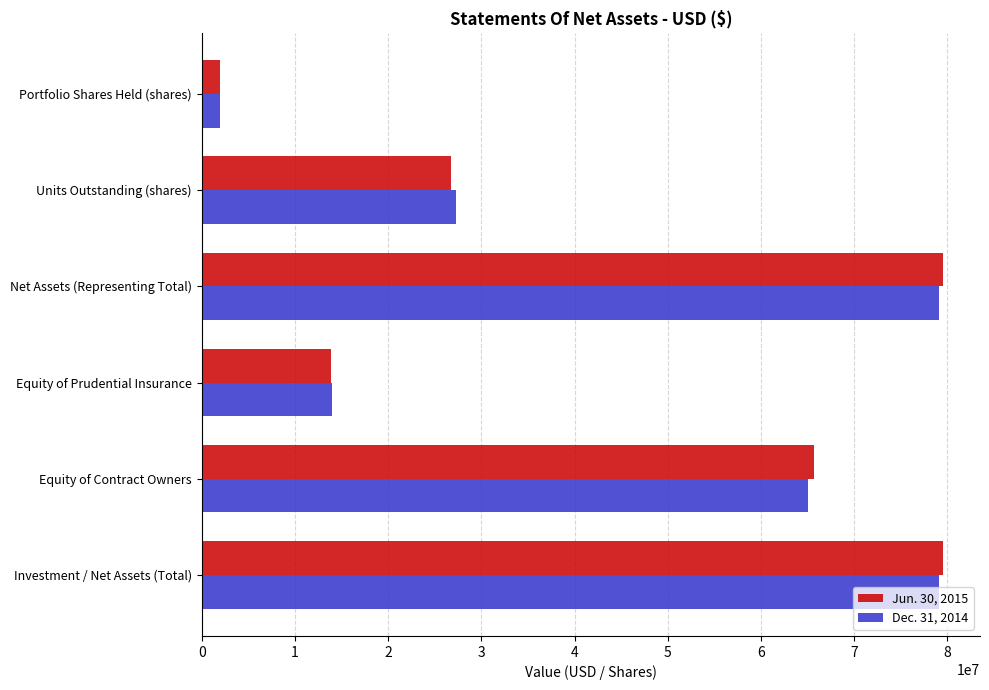

Where is Jun. 30, 2015 nearest to the value 40713975?

Units Outstanding (shares)